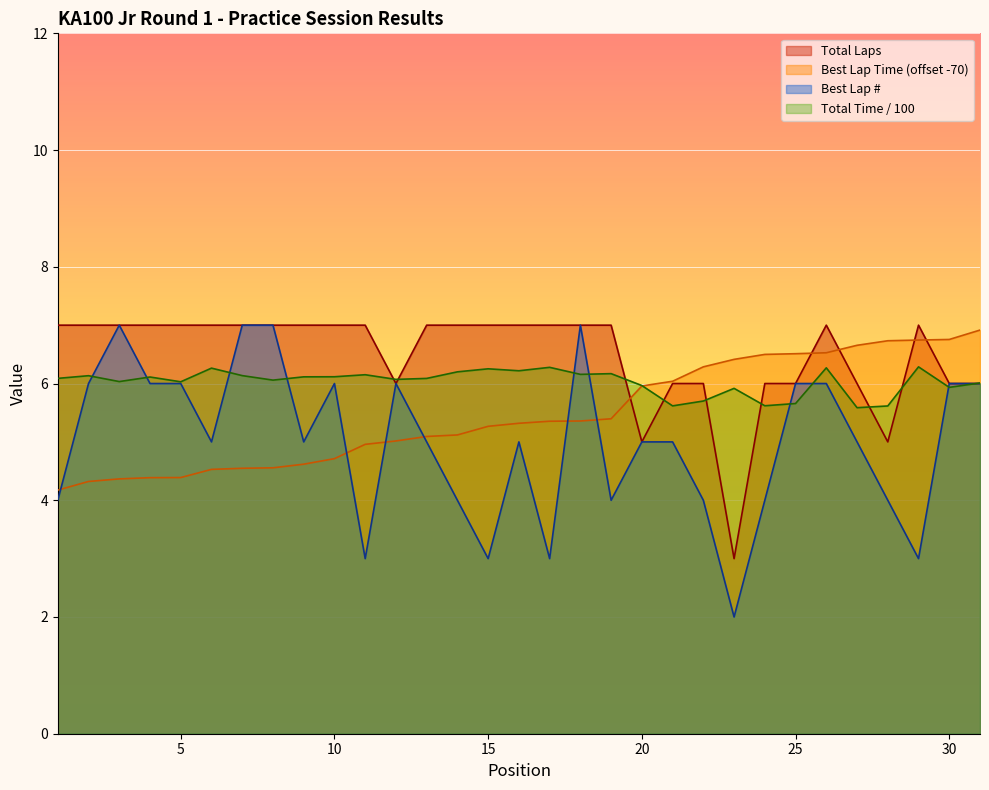

What is the minimum value for Best Lap Time (offset -70)?

4.2